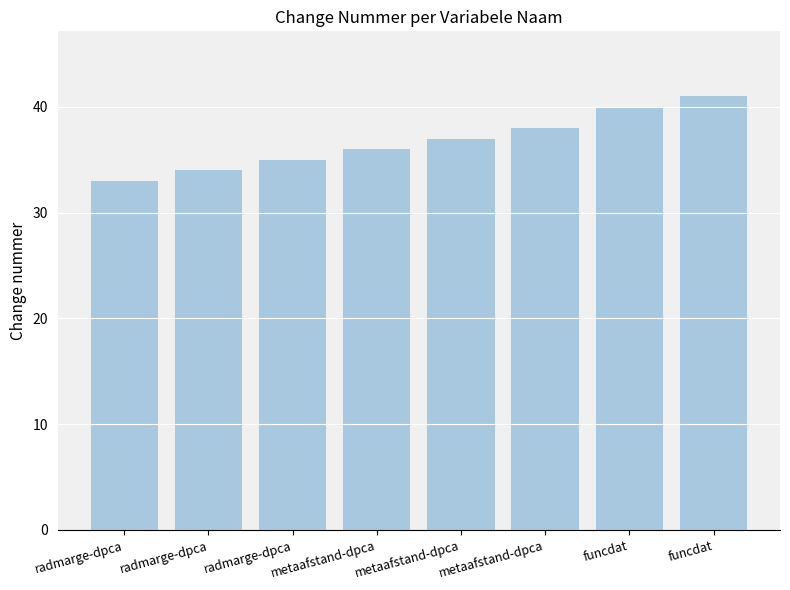

Is it true that the value at funcdat is 40?

True